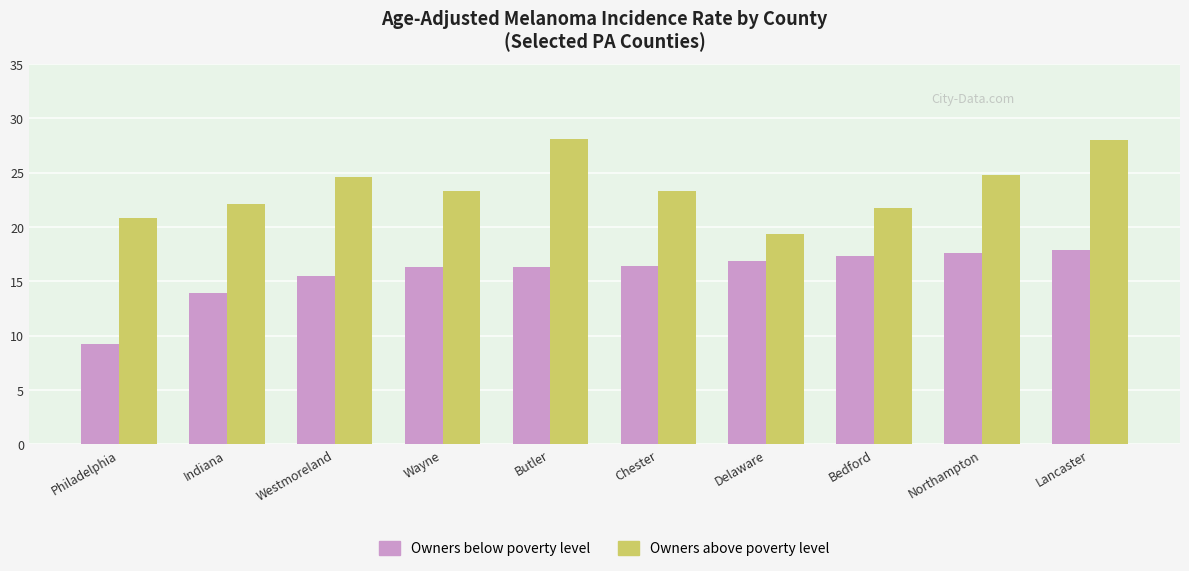

What is the sum of the Owners above poverty level values at Wayne and Indiana?

45.4